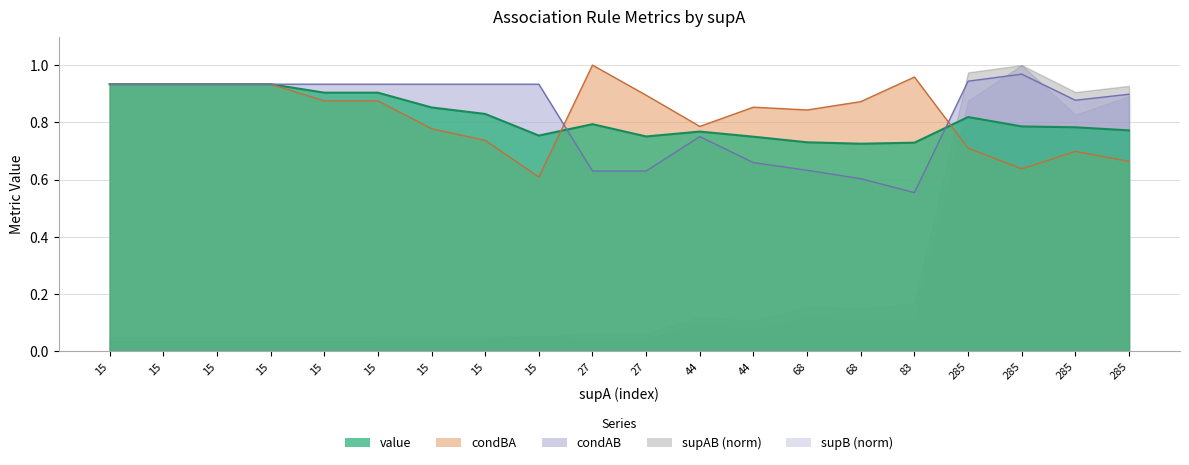

Count the condBA values in the range 0 to 1.

20